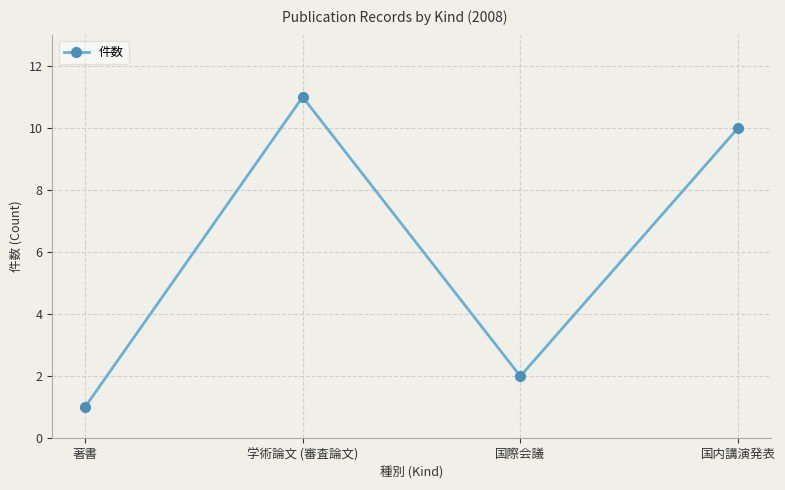

Reading right to left, list all the values displayed in this chart.

国内講演発表=10	国際会議=2	学術論文 (審査論文)=11	著書=1